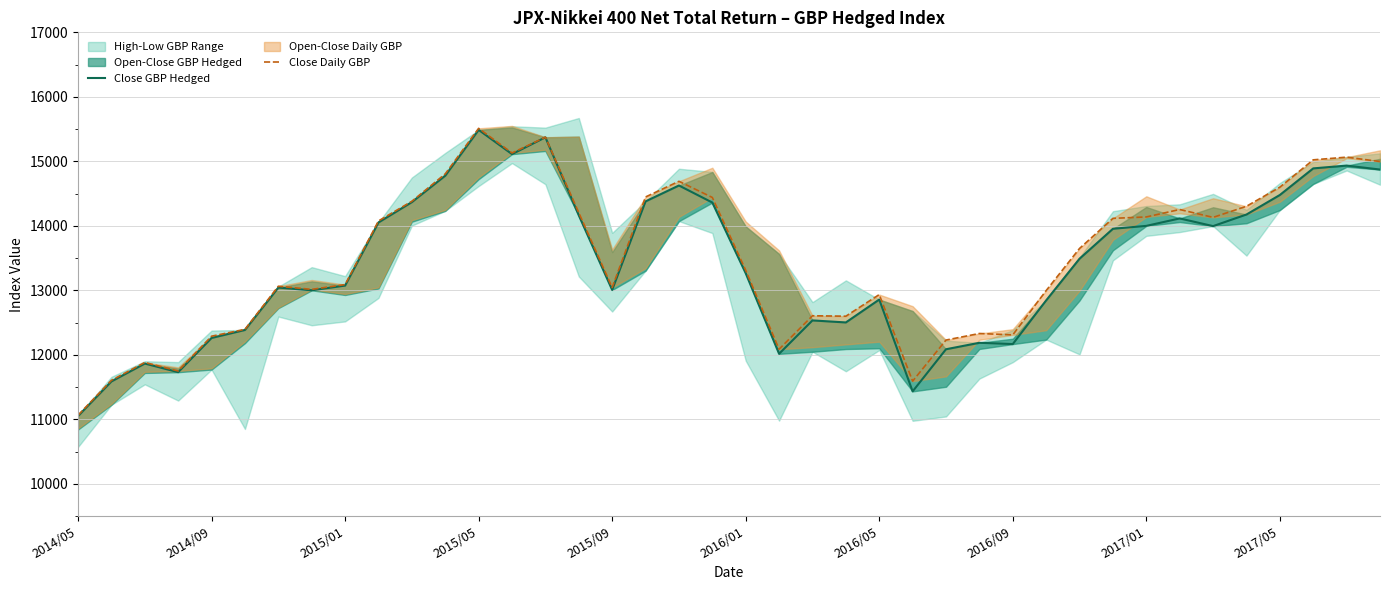

Which series has the widest spread of values?

Close Daily GBP